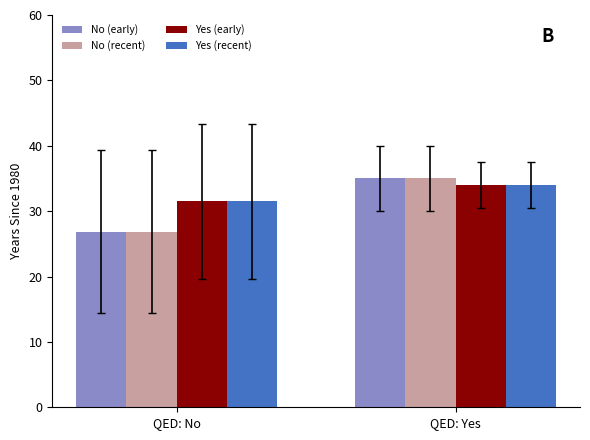

What is the difference between the Yes (early) values at QED: Yes and QED: No?

2.5